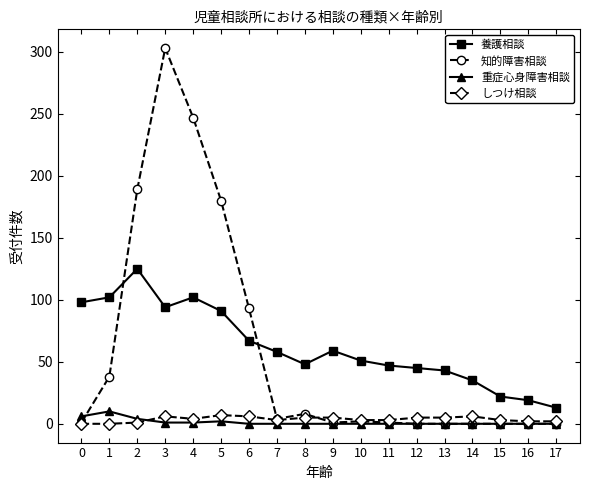

Where is the first local minimum for 養護相談?

3